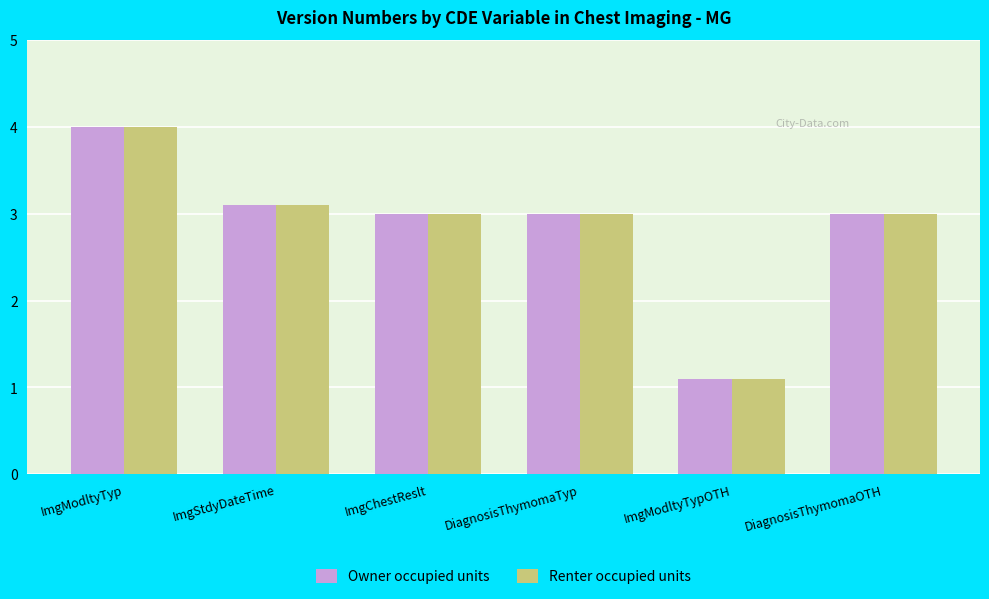

What position from the left is ImgModltyTyp?

1